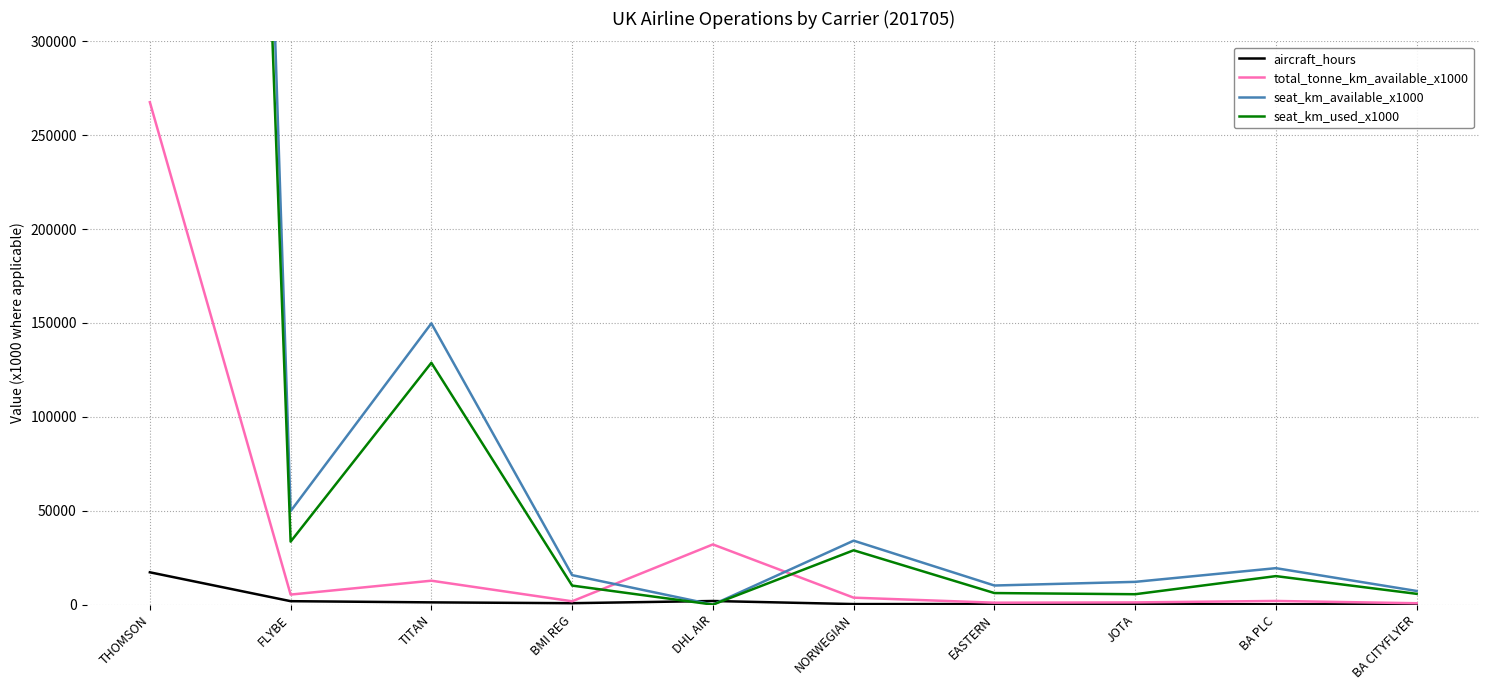

Rank the series at TITAN from lowest to highest value.

aircraft_hours, total_tonne_km_available_x1000, seat_km_used_x1000, seat_km_available_x1000